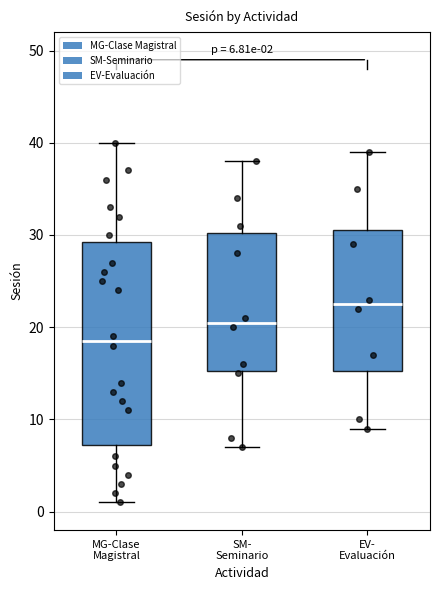

Which box's median line is the highest?

EV- Evaluación